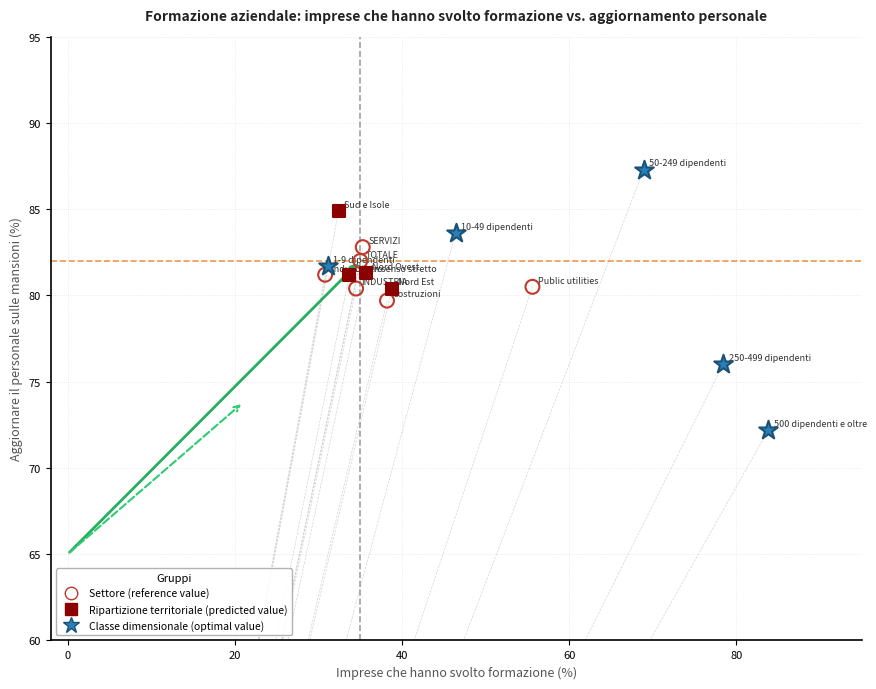

What are all the series names shown in the legend?

Settore (reference value), Ripartizione territoriale (predicted value), Classe dimensionale (optimal value)